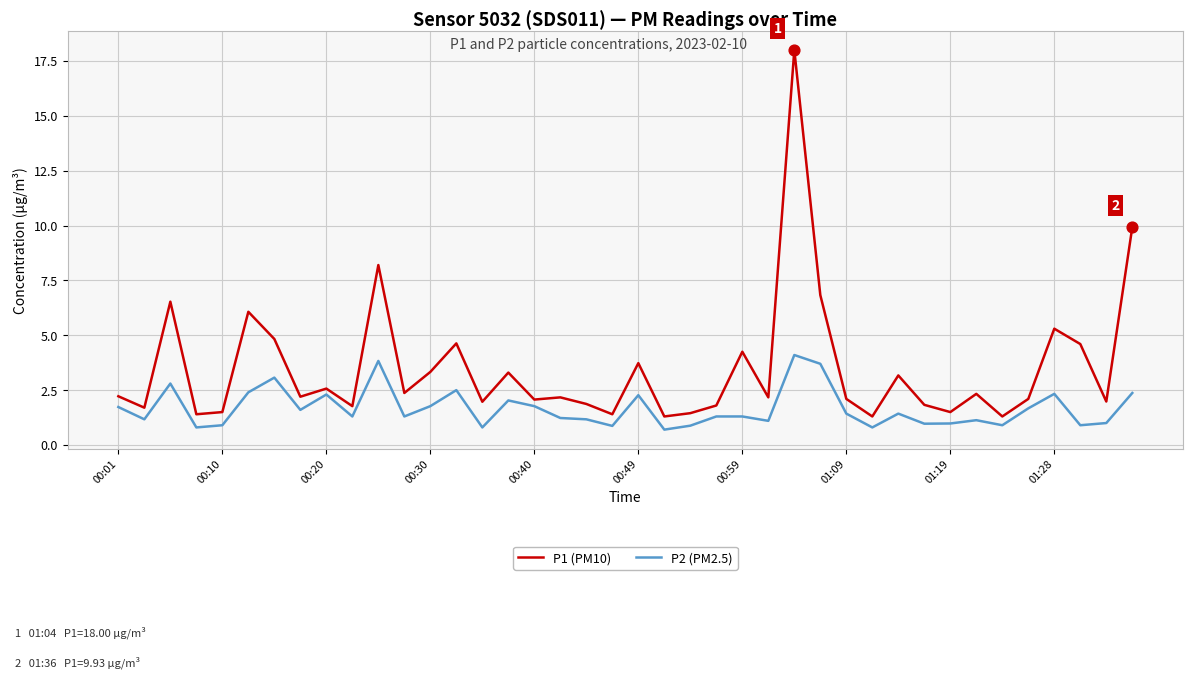

Which series has the largest total across all categories?

P1 (PM10)